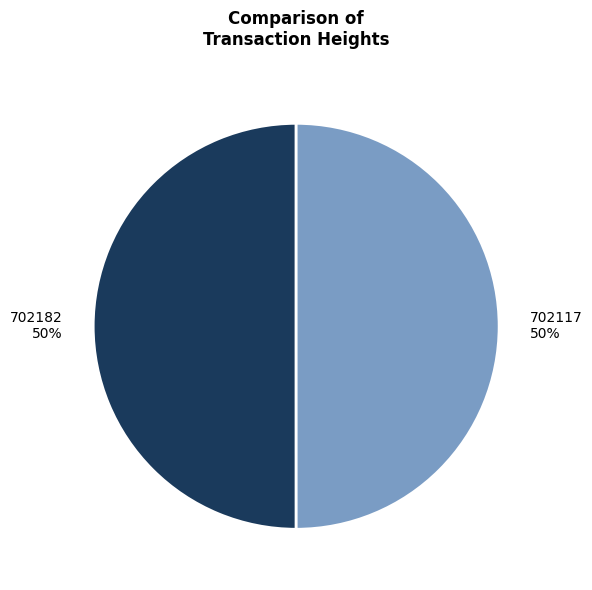

To the nearest percent, what is the combined percentage of 702117 and 702182?

100%